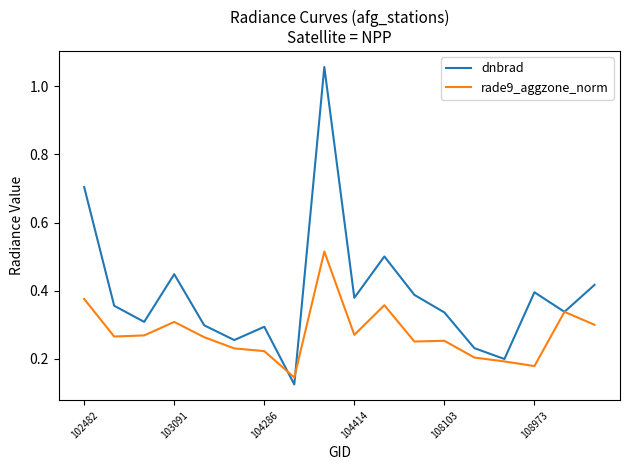

Rank the series by their maximum value, from lowest to highest.

rade9_aggzone_norm, dnbrad